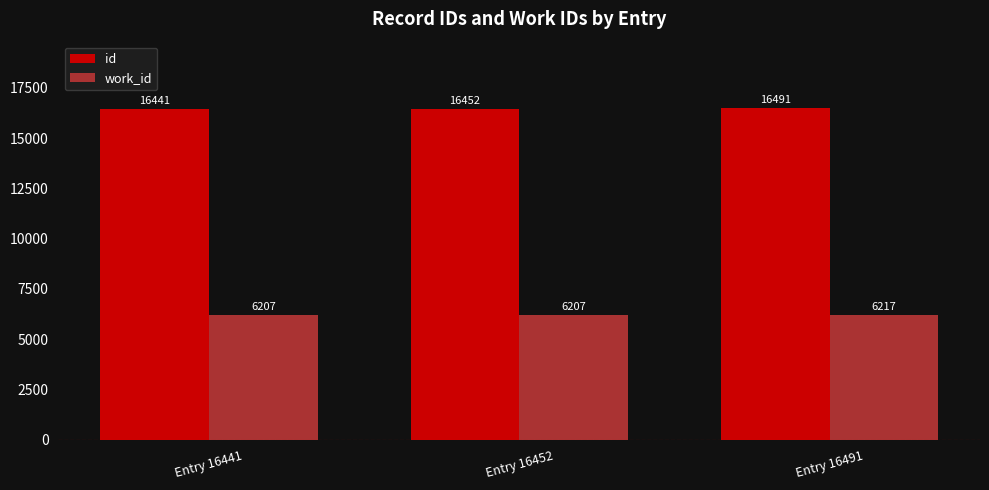

List the labels in order of id value, largest first.

Entry 16491, Entry 16452, Entry 16441